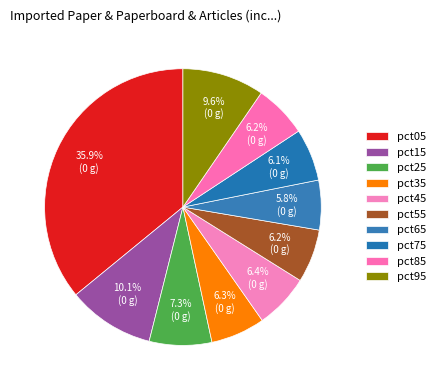

Which category has the smallest portion of the pie?

pct65